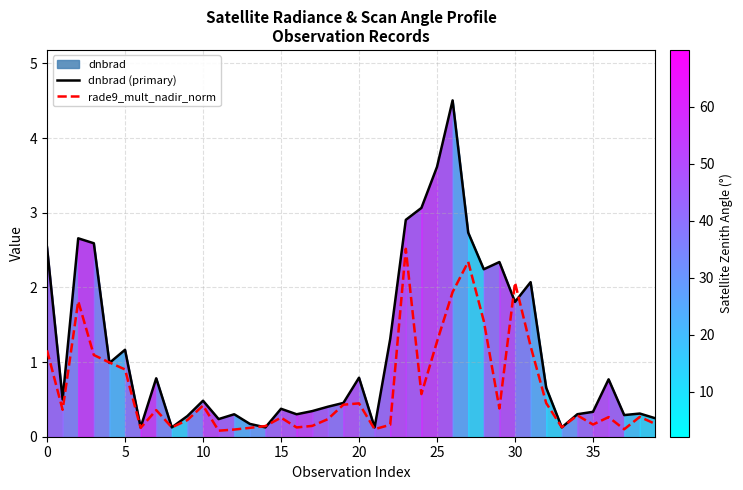

List the series in order of their peak value, lowest first.

rade9_mult_nadir_norm, dnbrad (primary)